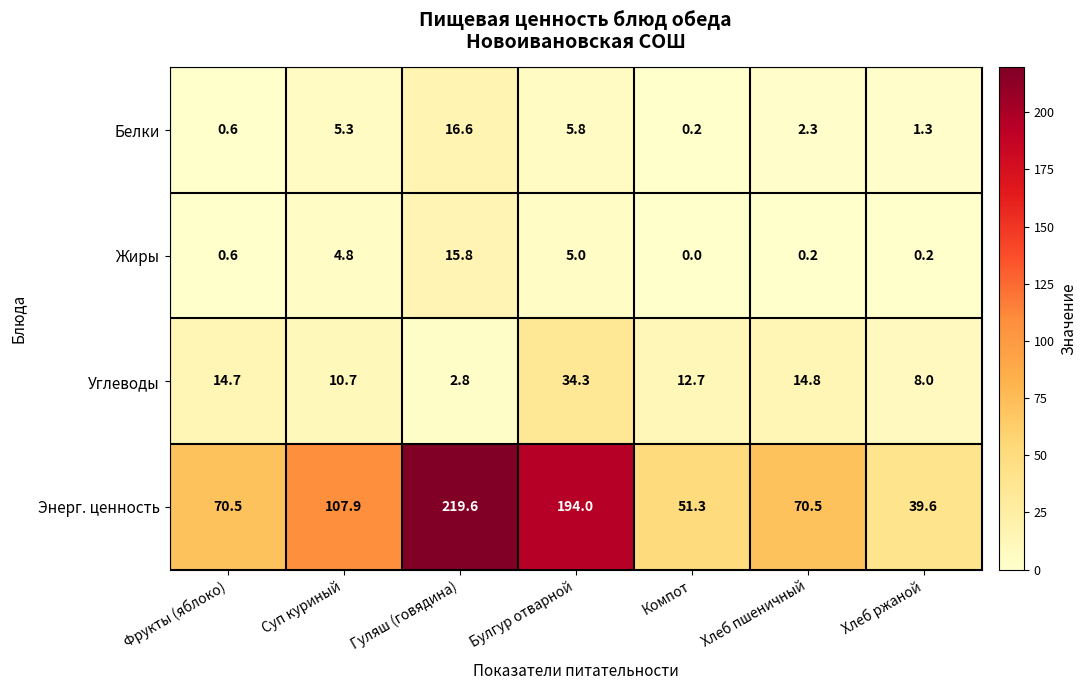

The Углеводы series shows 14.8 at Хлеб пшеничный. True or false?

True